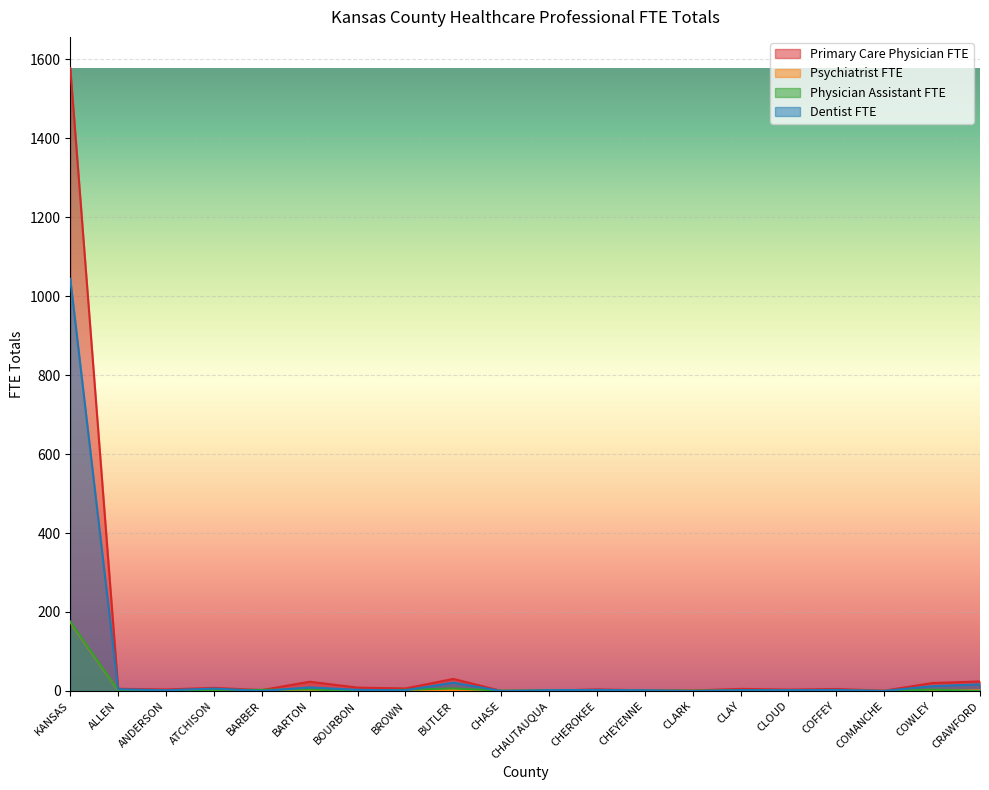

Which series has the widest spread of values?

Primary Care Physician FTE